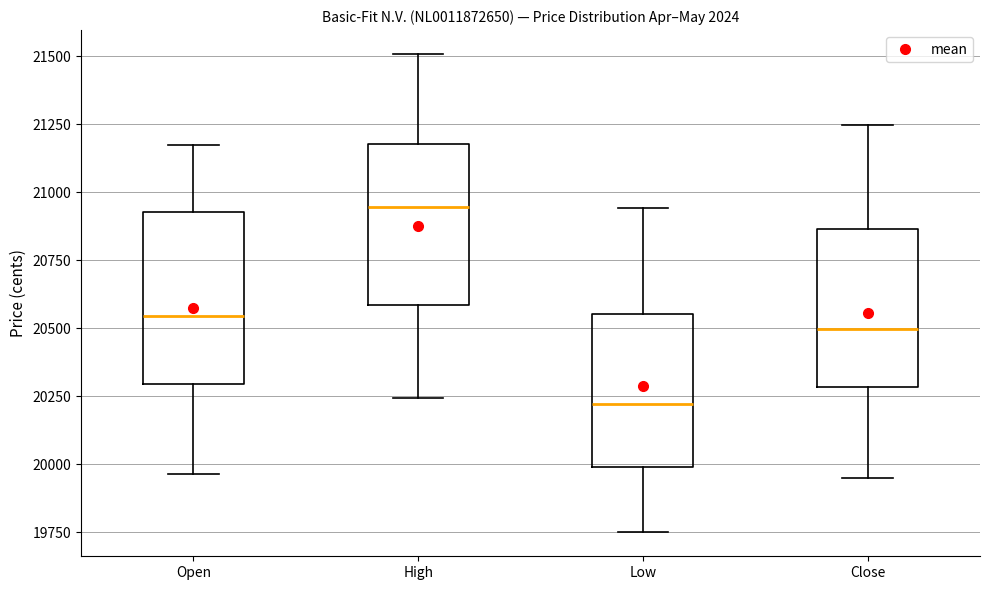

Which box has the highest median line?

High